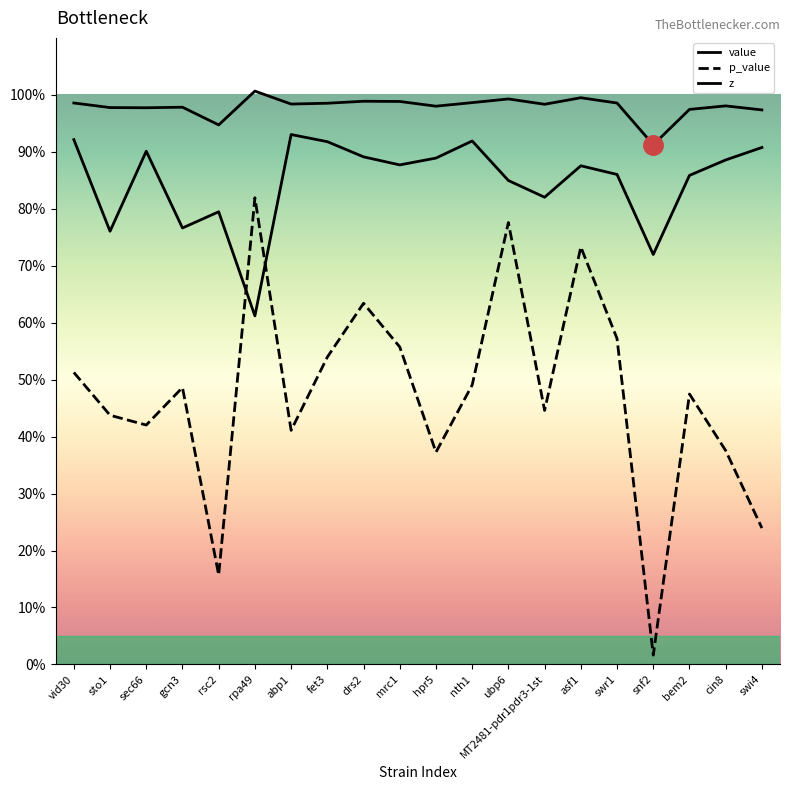

How many times do p_value and z cross each other?

2